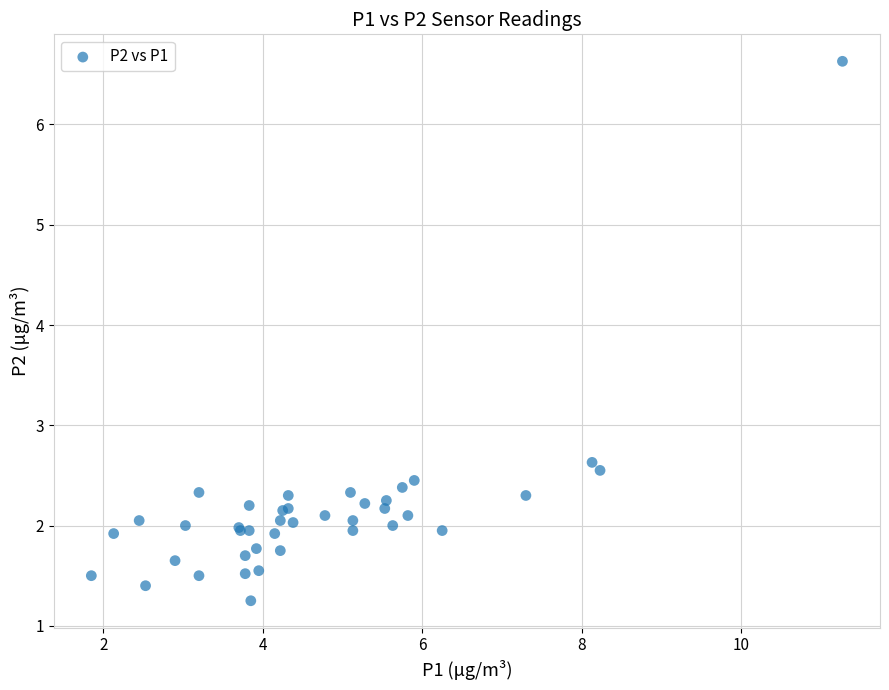

What Y value in the scatter plot is closest to 3?

2.6